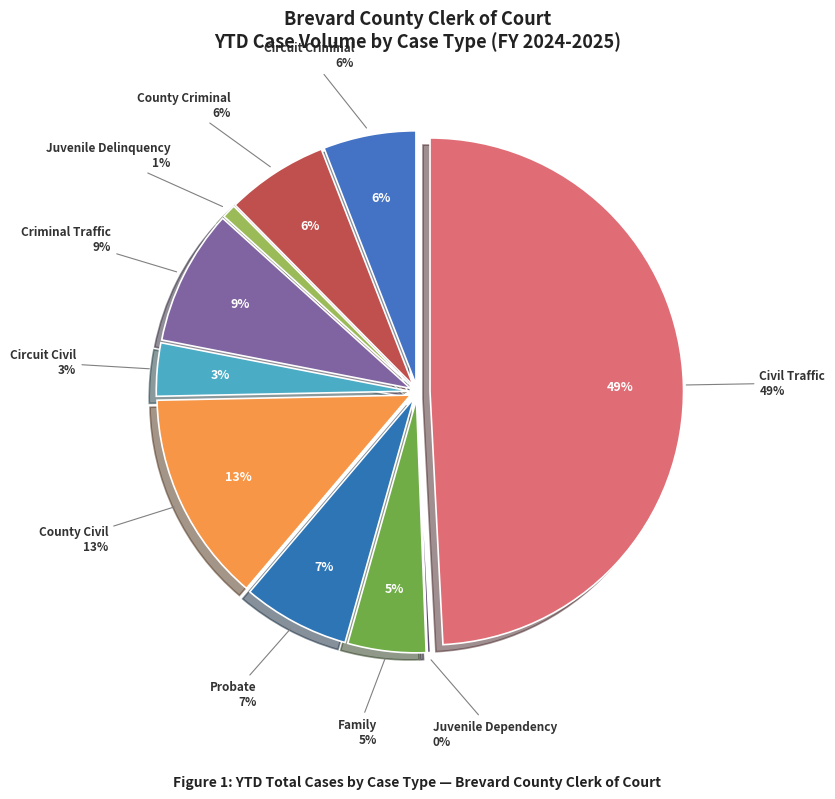

Between Juvenile Delinquency and Circuit Civil, which is larger?

Circuit Civil